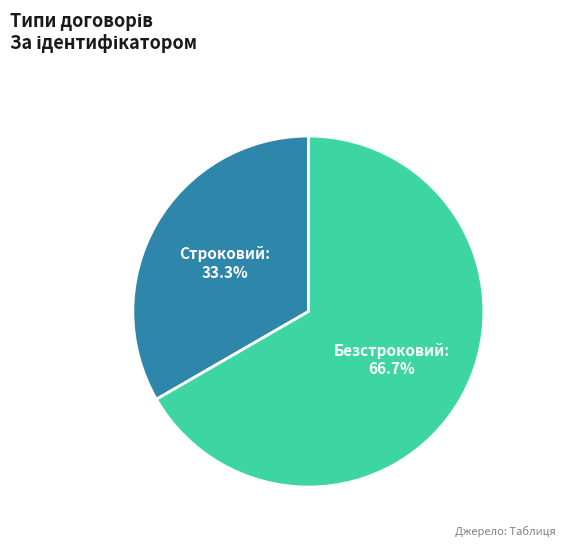

How much of the chart is everything except Безстроковий?

33.3%